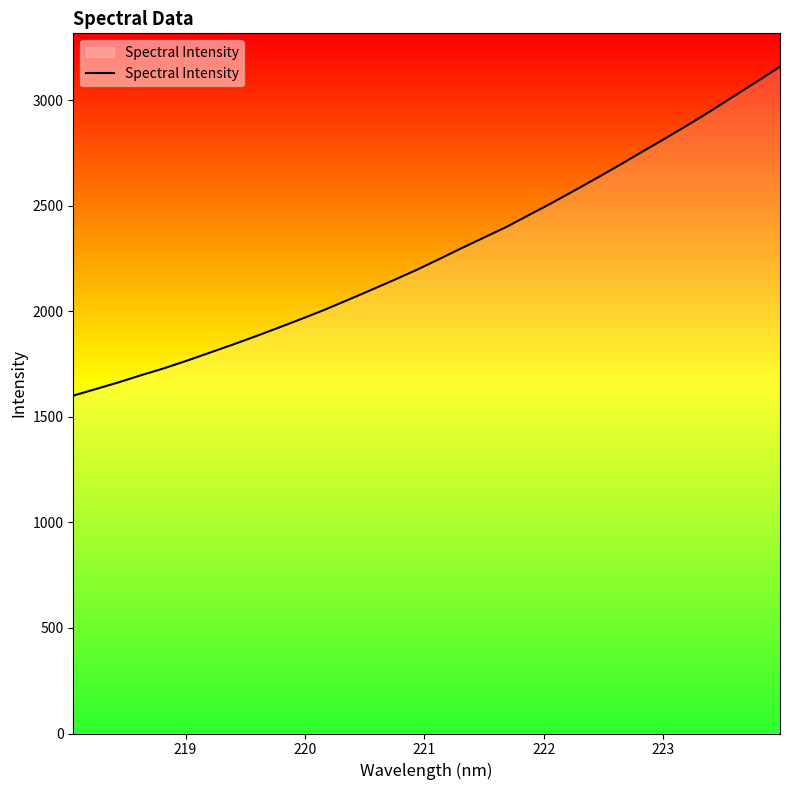

What is the difference between the maximum and minimum values?

1558.2